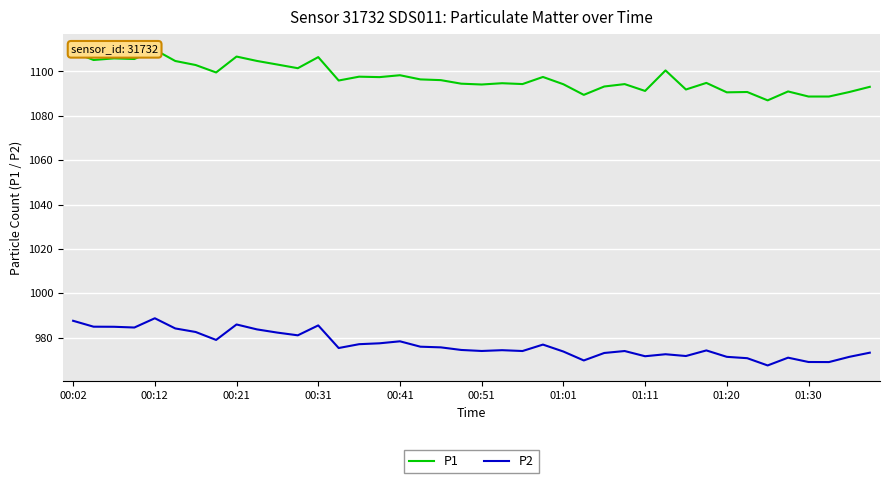

True or false: P2 and P1 intersect in this chart.

False